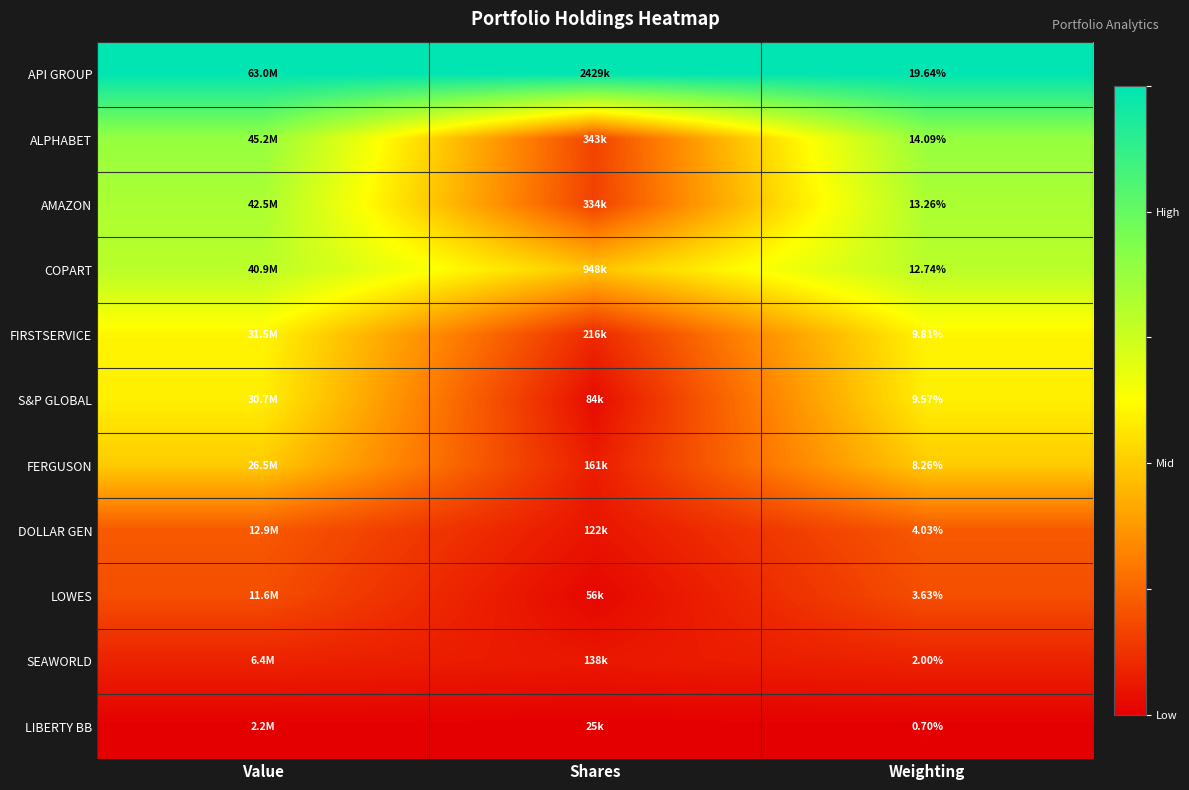

Rank the series at Weighting from highest to lowest value.

API GROUP, ALPHABET, AMAZON, COPART, FIRSTSERVICE, S&P GLOBAL, FERGUSON, DOLLAR GEN, LOWES, SEAWORLD, LIBERTY BB